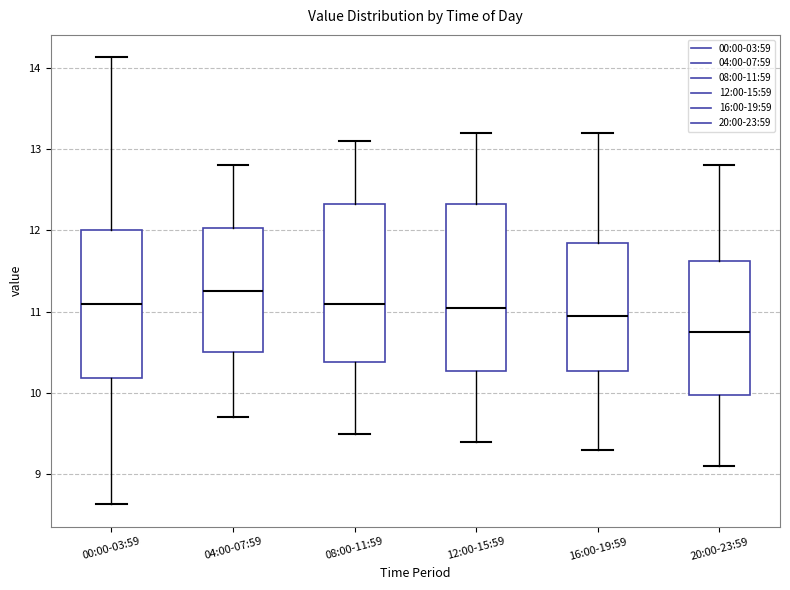

Where does the median line of the box for 00:00-03:59 sit on the y-axis? The values are not printed on the chart, so give them approximately, as read against the axis.

11.1